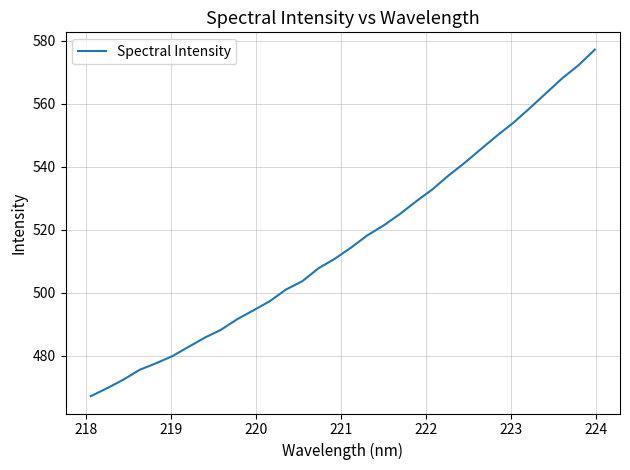

What is the maximum value shown in the chart?

577.2